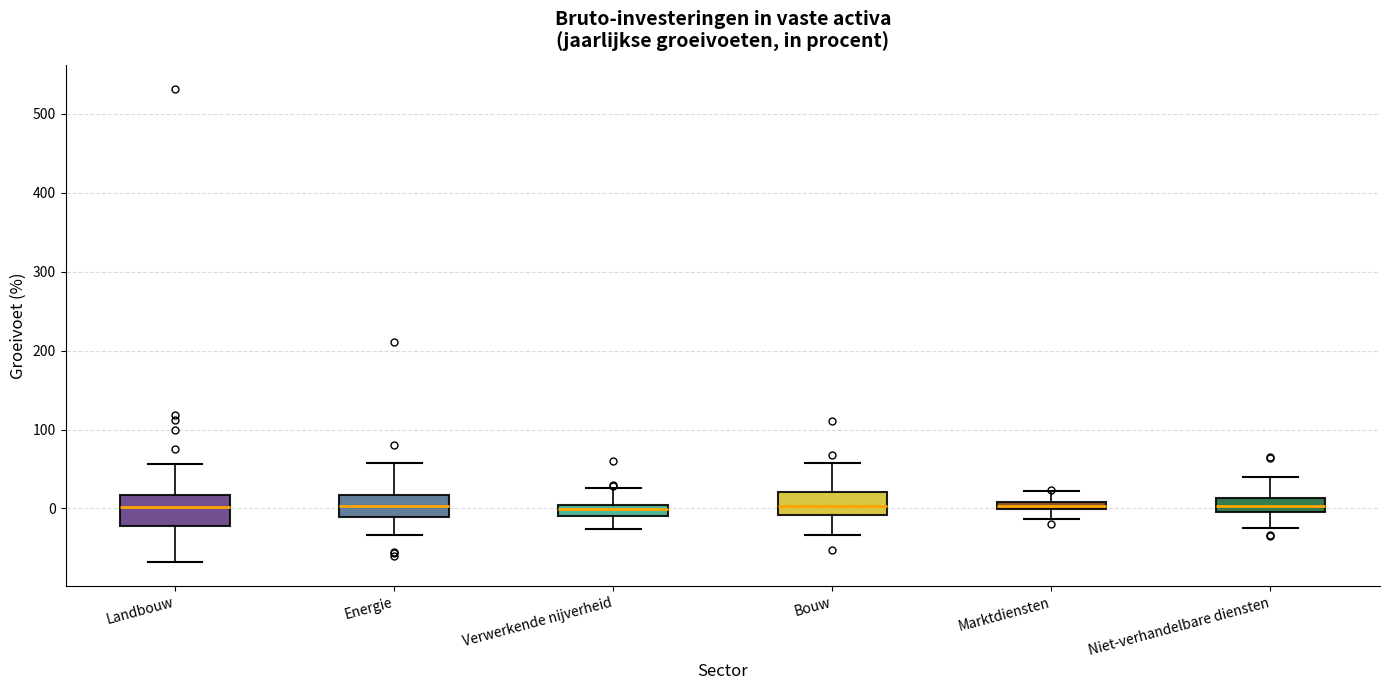

Where is the lower edge of the box for Niet-verhandelbare diensten on the y-axis? The values are not printed on the chart, so give them approximately, as read against the axis.

0